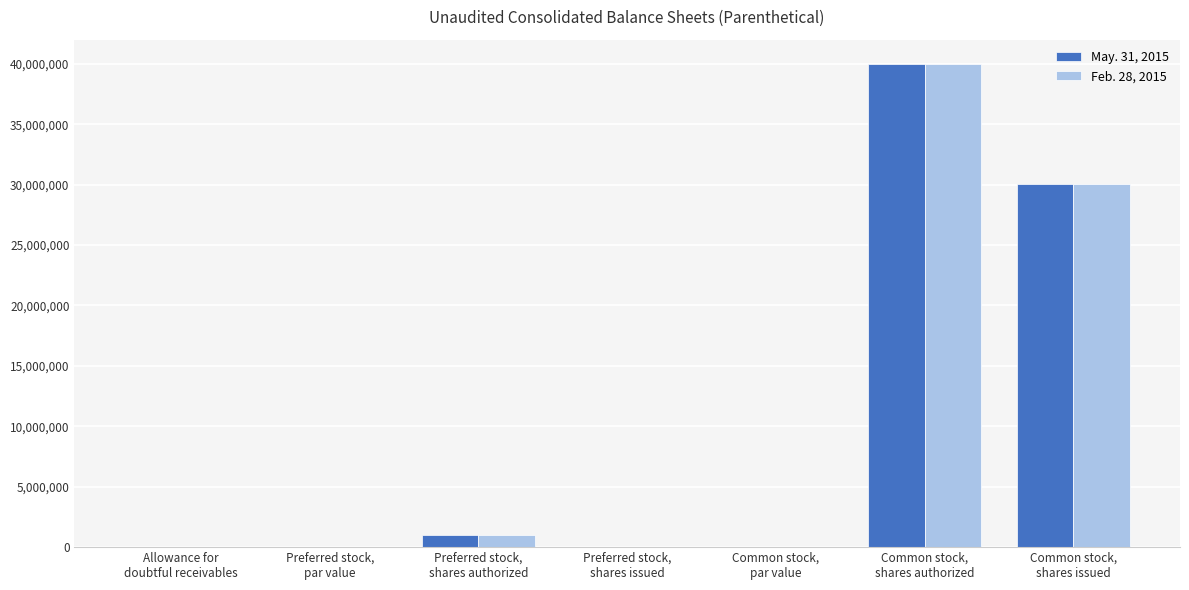

At which label is May. 31, 2015 closest to 20000000?

Common stock,
shares issued